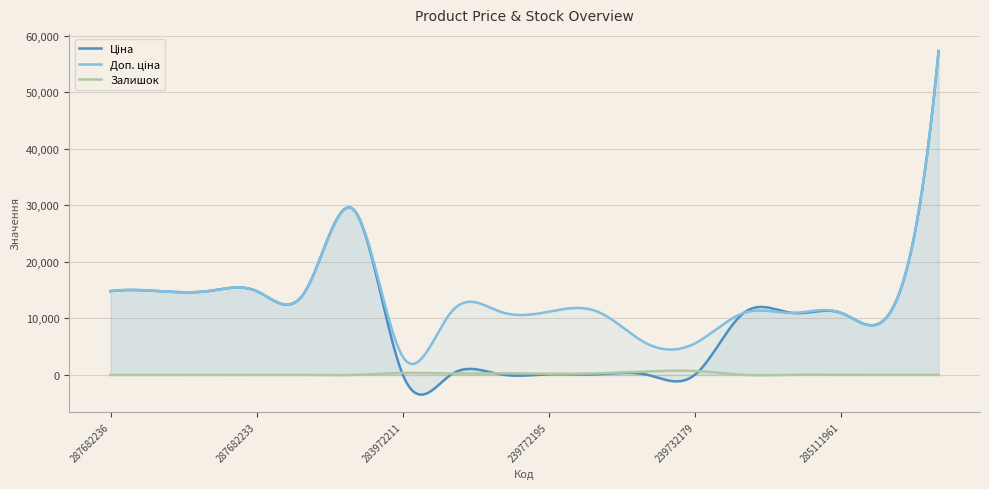

Rank the series by their average value, from highest to lowest.

Доп. ціна, Ціна, Залишок